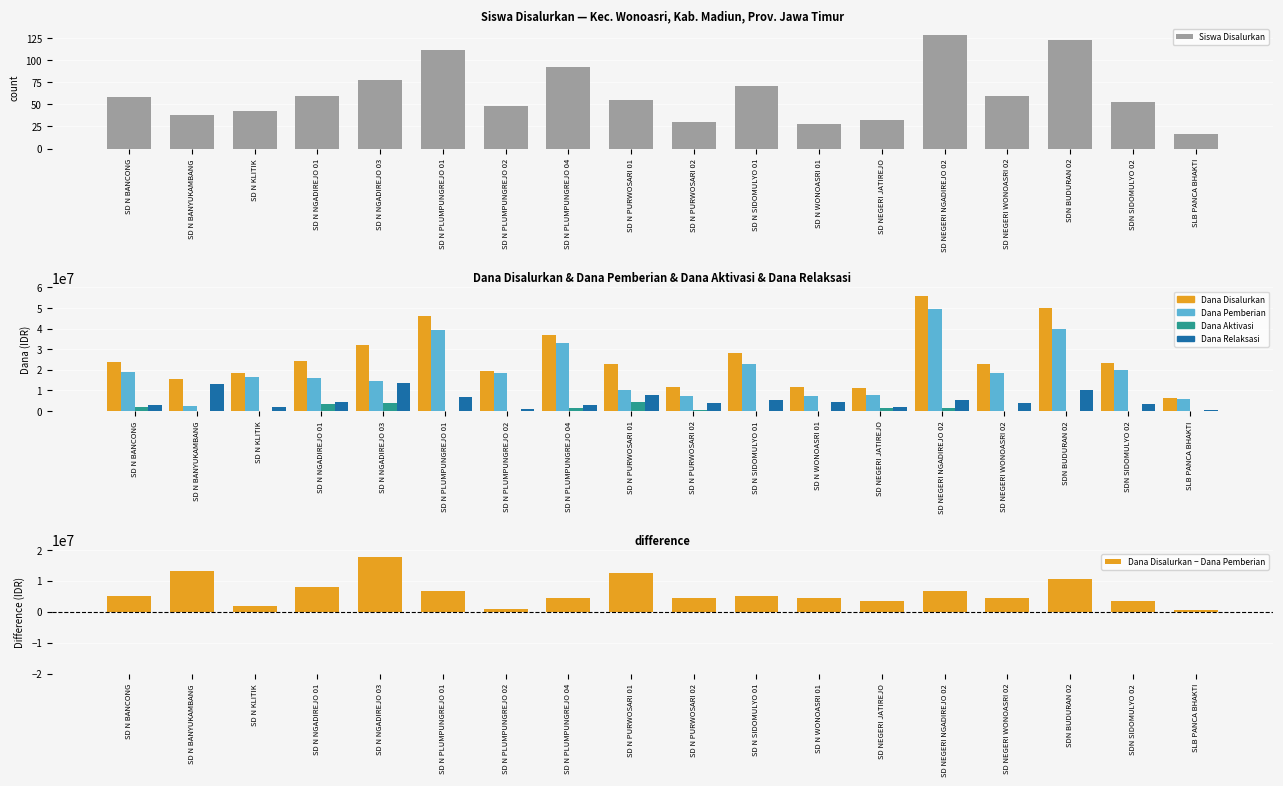

Rank the series by their maximum value, from highest to lowest.

Dana Disalurkan, Dana Pemberian, Dana Disalurkan − Dana Pemberian, Dana Relaksasi, Dana Aktivasi, Siswa Disalurkan